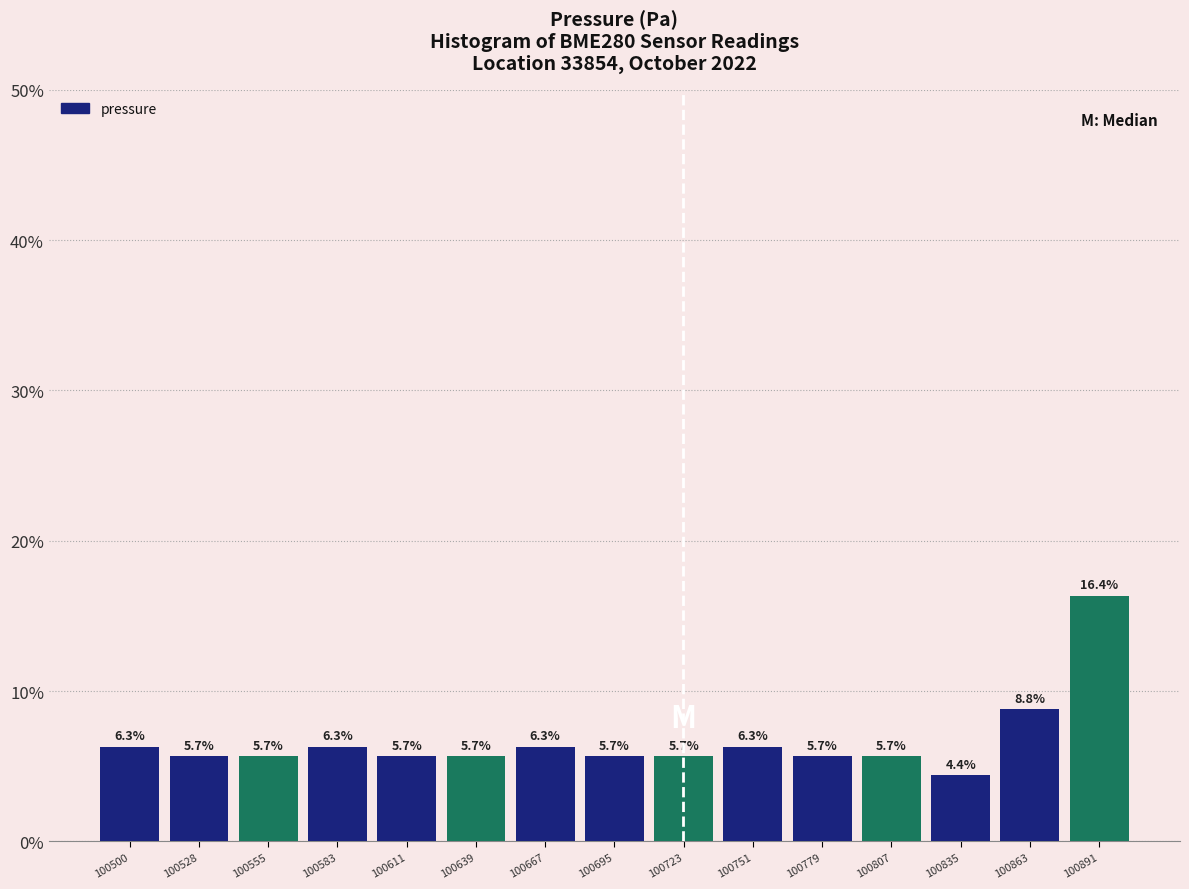

Reading left to right, list every bar in this chart as the range it spans on the x-axis followed by its height. The bar edges are not printed on the chart, so give them approximately, as read against the axis.

100485 to 100515: 6.3
100515 to 100540: 5.7
100540 to 100570: 5.7
100570 to 100600: 6.3
100600 to 100625: 5.7
100625 to 100655: 5.7
100655 to 100680: 6.3
100680 to 100710: 5.7
100710 to 100740: 5.7
100740 to 100765: 6.3
100765 to 100795: 5.7
100795 to 100820: 5.7
100820 to 100850: 4.4
100850 to 100880: 8.8
100880 to 100905: 16.4